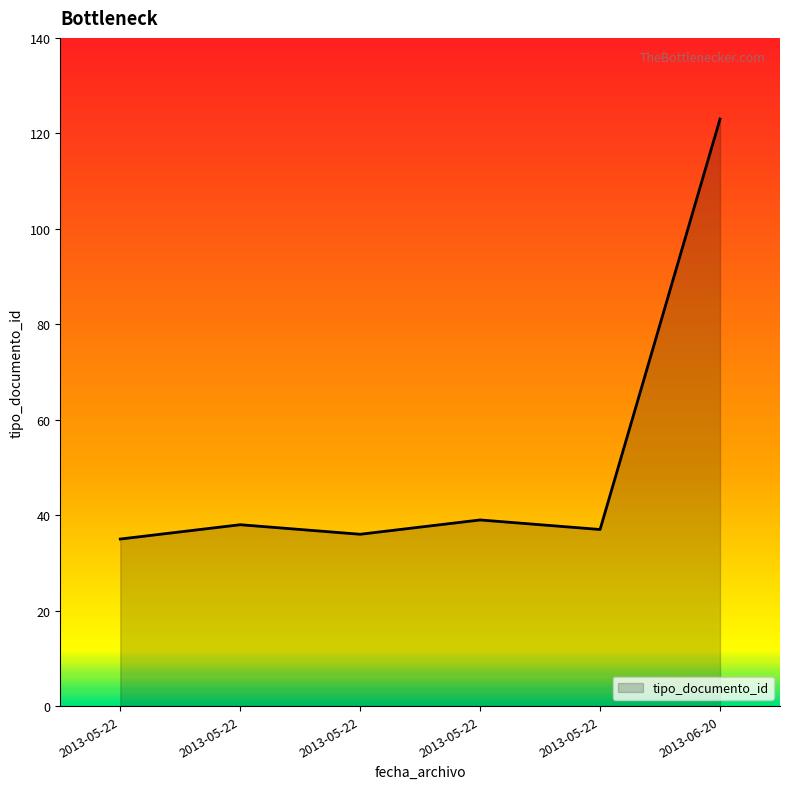

What is the sum of all values?

308